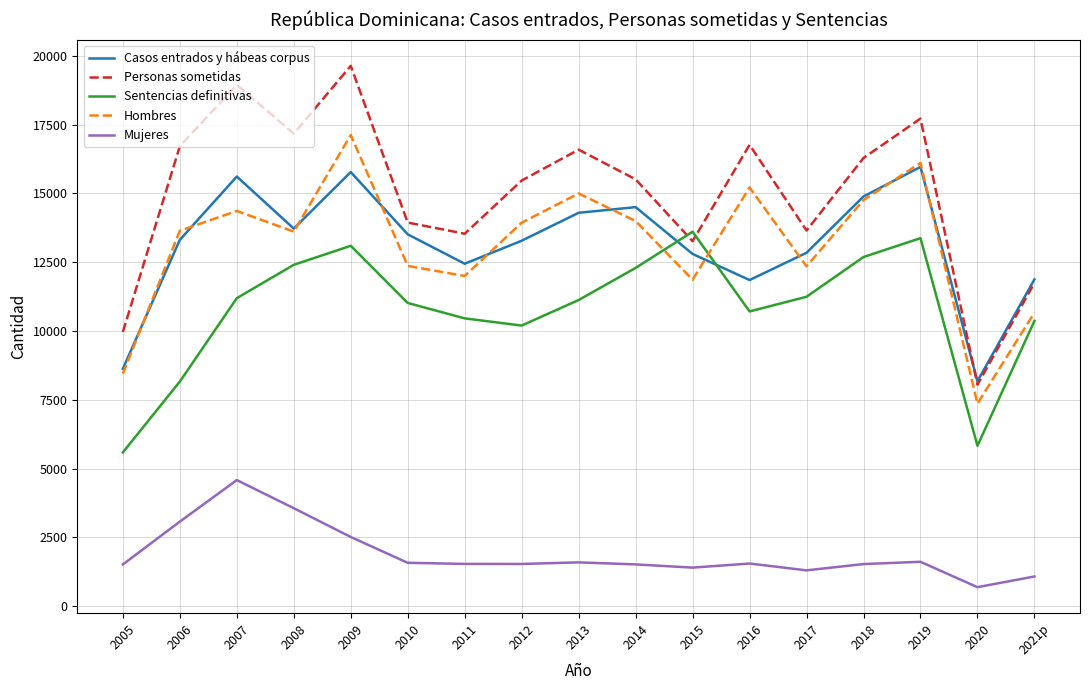

True or false: Mujeres and Hombres cross at least once.

False